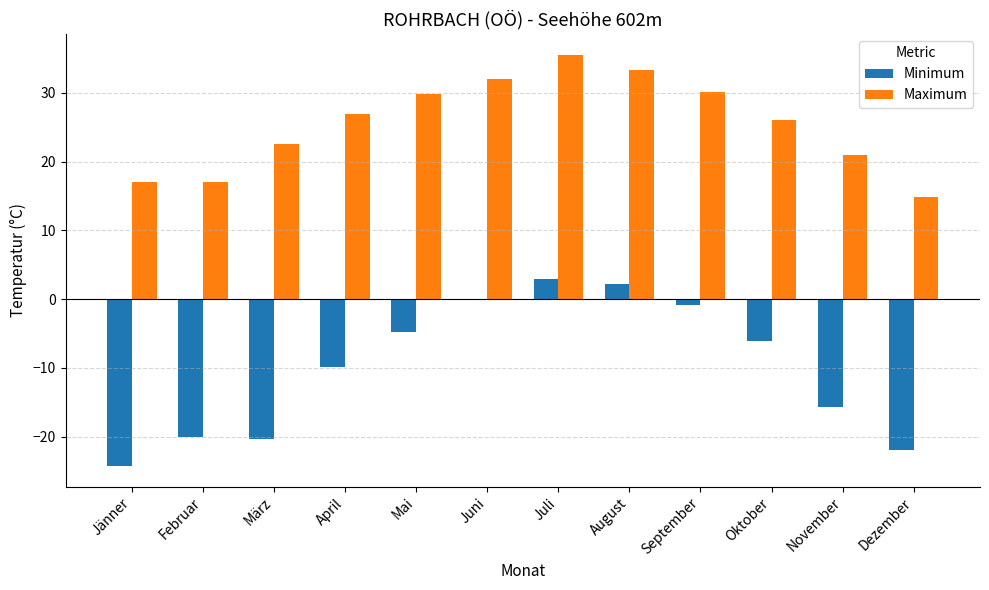

How many categories are shown in the chart?

12